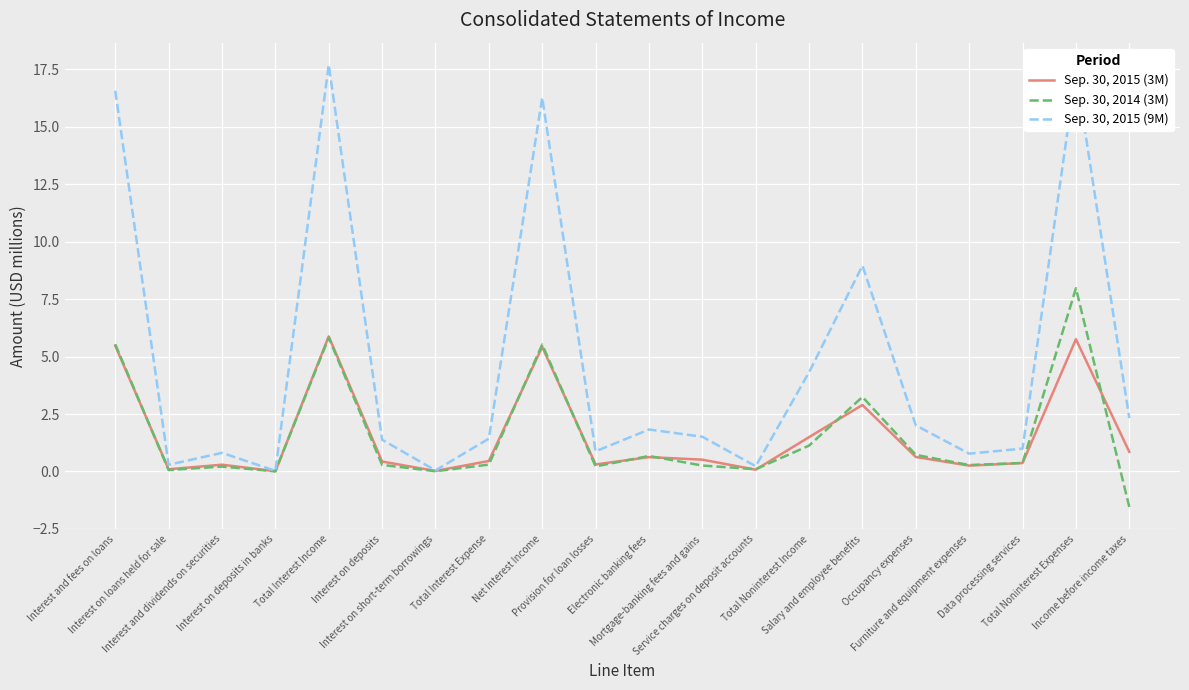

Where is Sep. 30, 2015 (3M) nearest to the value 2?

Total Noninterest Income